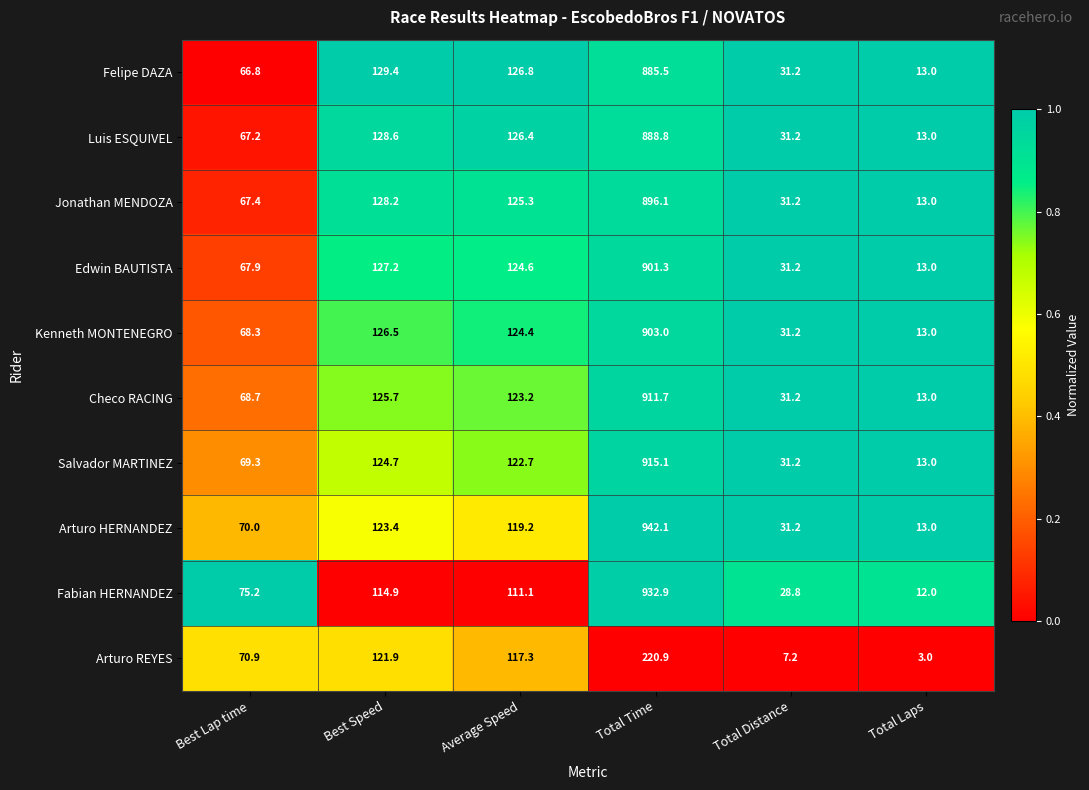

Which series changed the most between Best Speed and Total Laps?

Arturo REYES